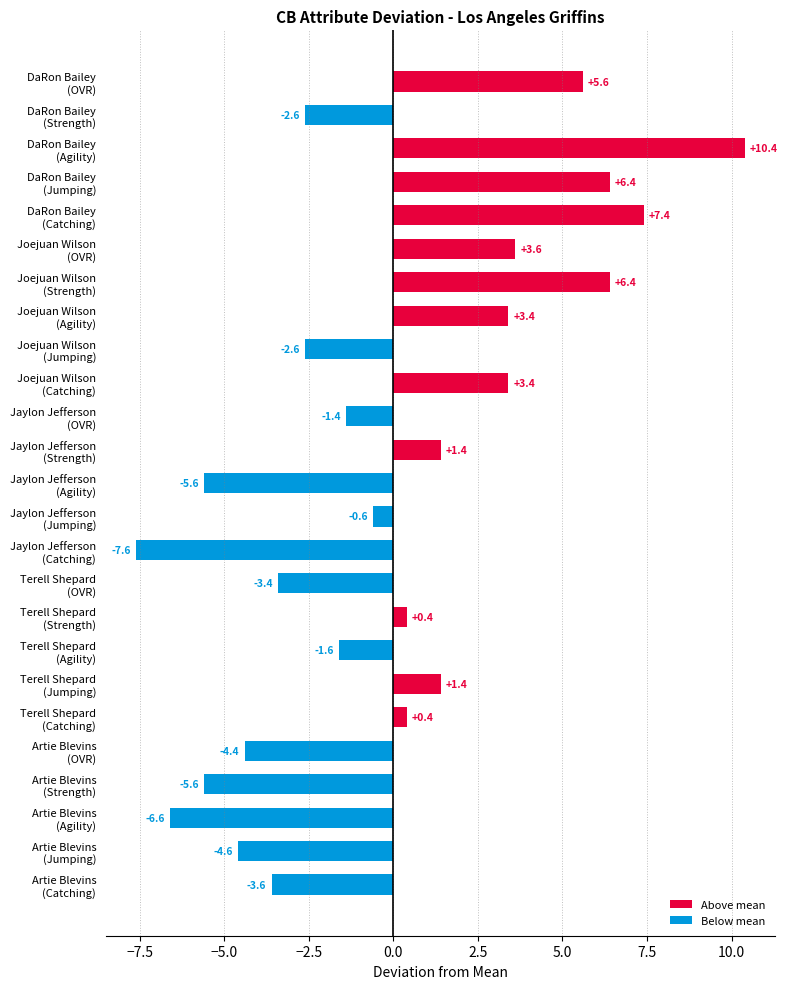

What is the difference between the second highest and second lowest values?

14.0